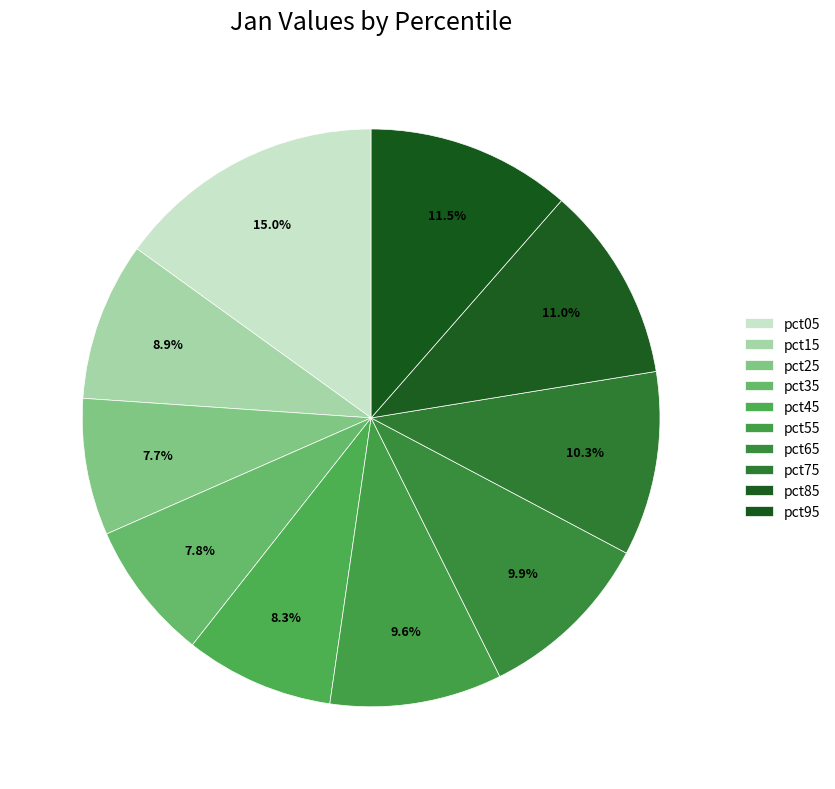

To the nearest percent, what percentage of the pie is pct45?

8%